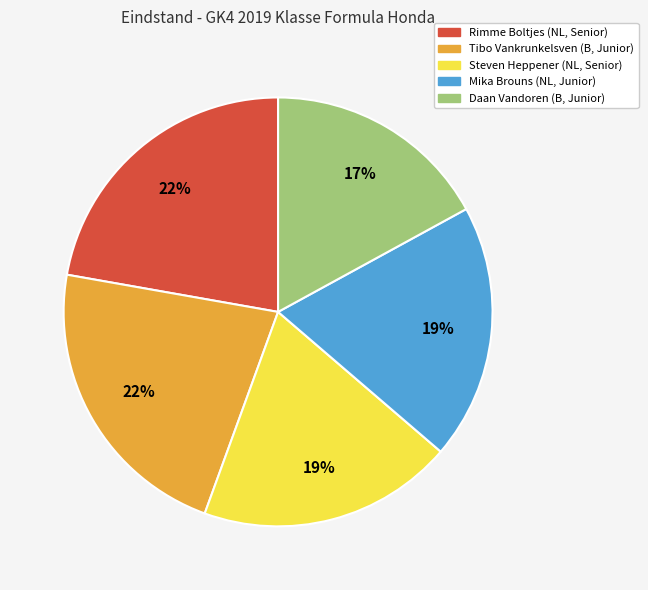

Does any single category account for the majority?

No